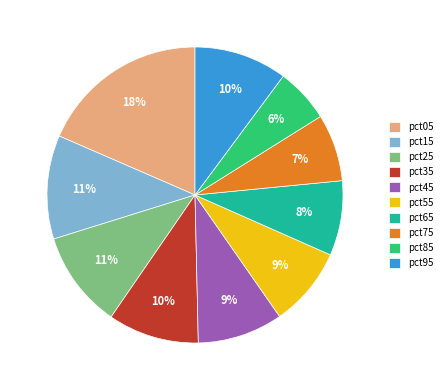

To the nearest percent, what is the difference between the pct75 and pct85 slice percentages?

1%